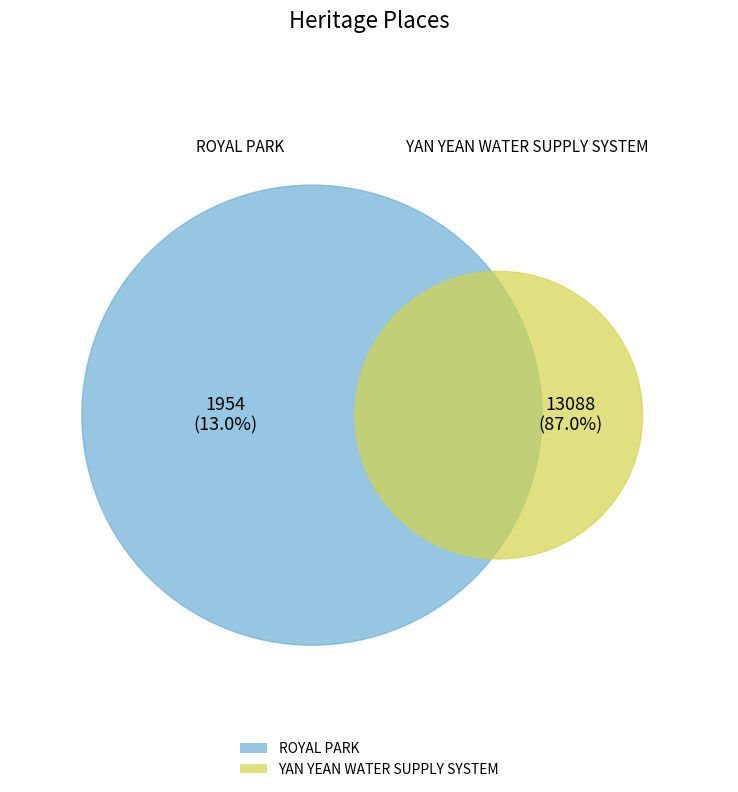

Which category has the smallest portion of the pie?

ROYAL PARK